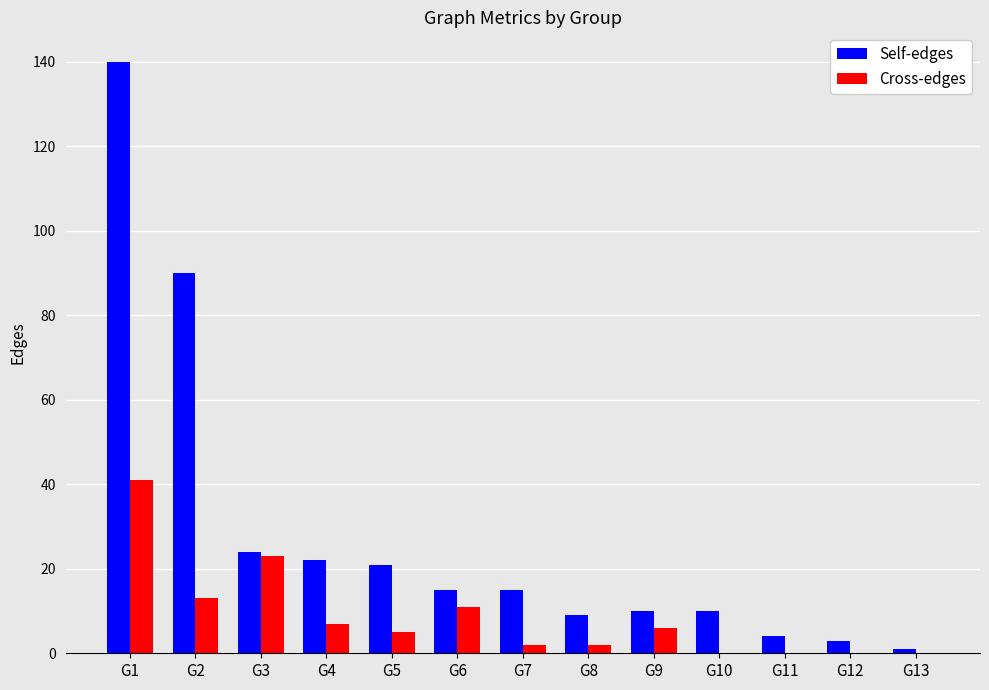

Are the bars grouped side by side (vs. stacked)?

Yes